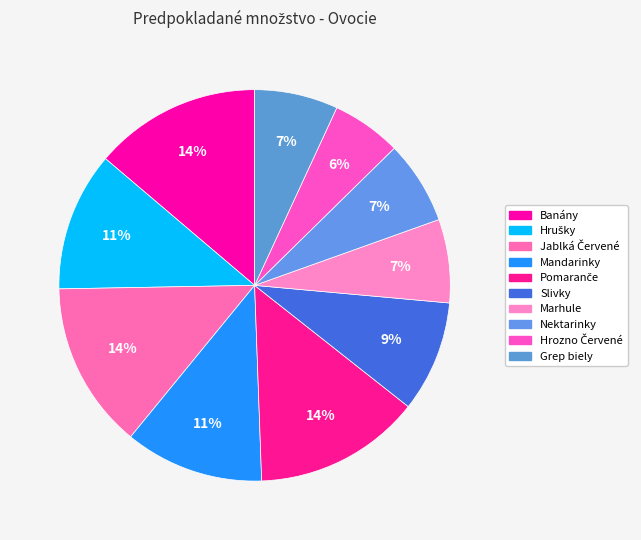

How many segments does this pie chart have?

10